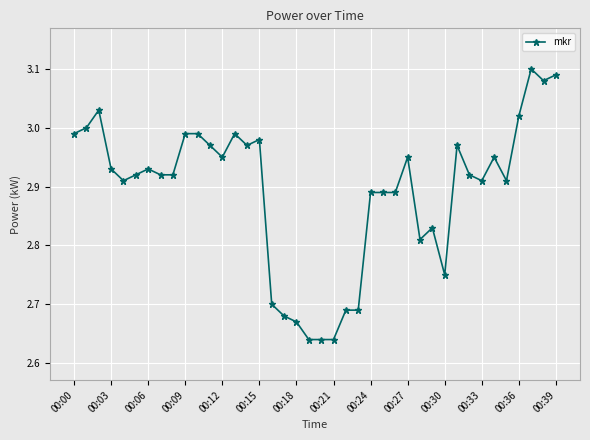

Does the chart display data point markers on the line(s)?

Yes